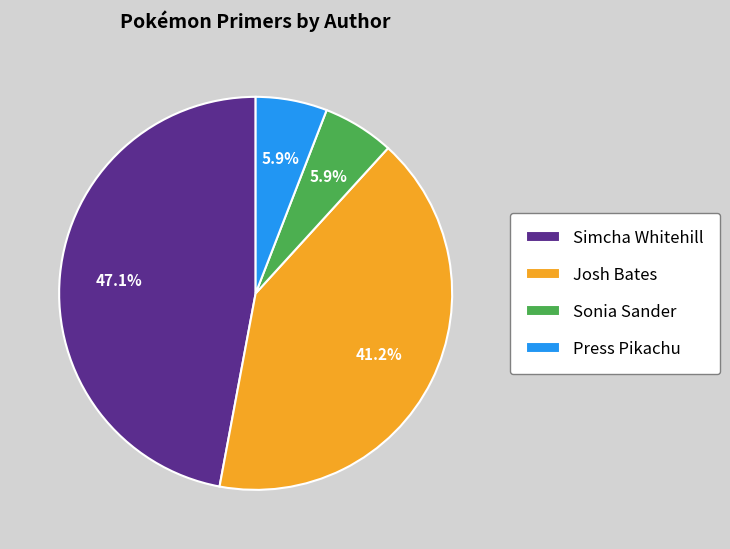

What is the ratio of the value at Sonia Sander to the value at Josh Bates?

0.1